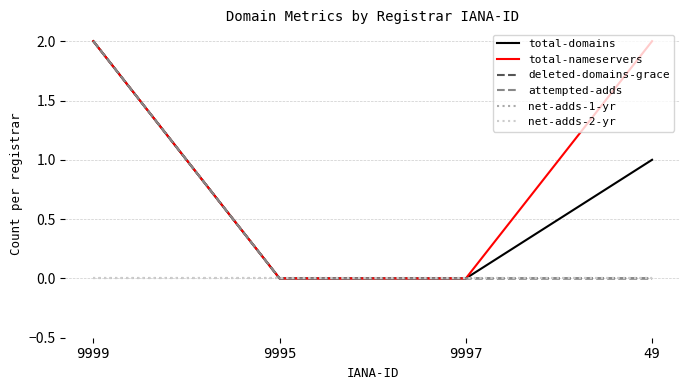

Reading left to right, transcribe all the data shown in this chart.

total-domains: 2	0	0	1
total-nameservers: 2	0	0	2
deleted-domains-grace: 2	0	0	0
attempted-adds: 2	0	0	0
net-adds-1-yr: 0	0	0	0
net-adds-2-yr: 0	0	0	0